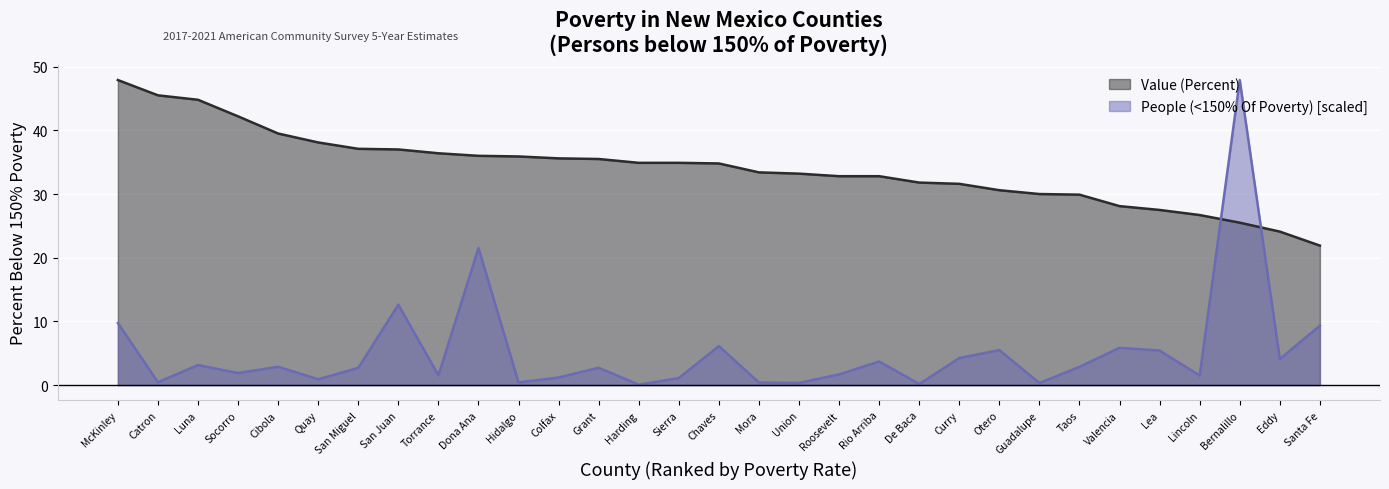

At which label does People (<150% Of Poverty) first exceed 2?

McKinley